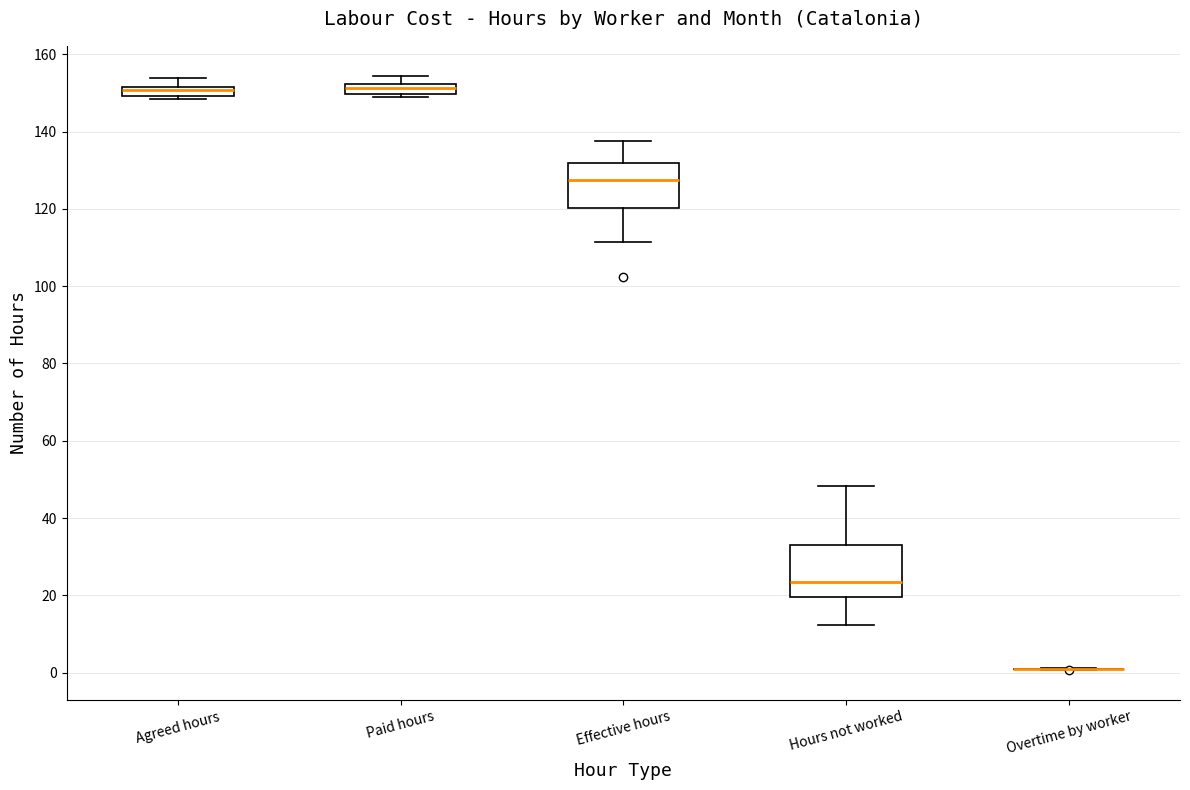

Where is the upper edge of the box for Paid hours on the y-axis? The values are not printed on the chart, so give them approximately, as read against the axis.

152